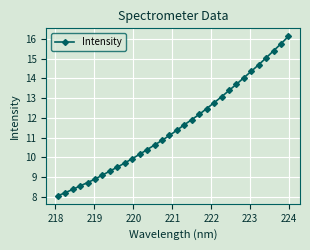

Reading right to left, extract all data points from this chart.

16.1	15.8	15.4	15.0	14.7	14.4	14.0	13.7	13.4	13.1	12.8	12.5	12.2	11.9	11.7	11.4	11.1	10.9	10.6	10.4	10.2	9.9	9.7	9.5	9.3	9.1	8.9	8.7	8.6	8.4	8.2	8.1